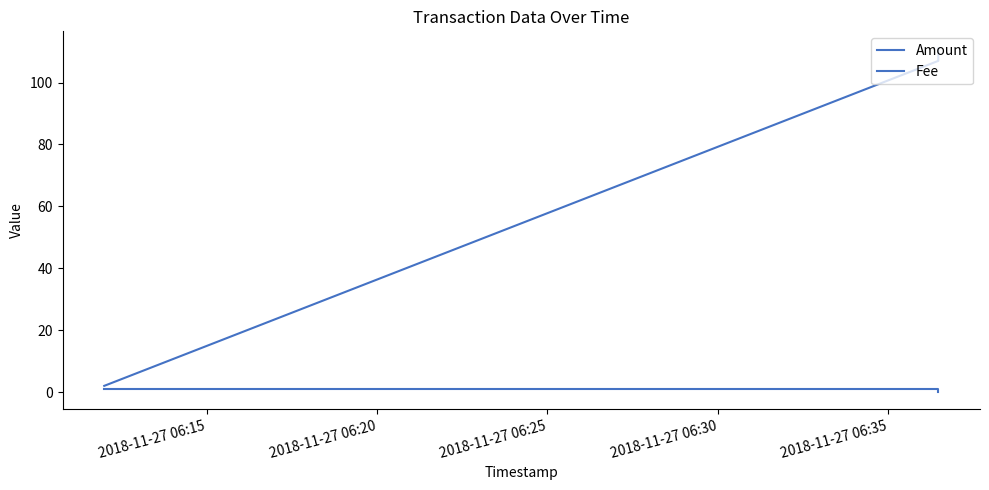

Reading left to right, transcribe all the data shown in this chart.

Amount: 2.0	107.0	111.0
Fee: 1.0	1.0	0.1